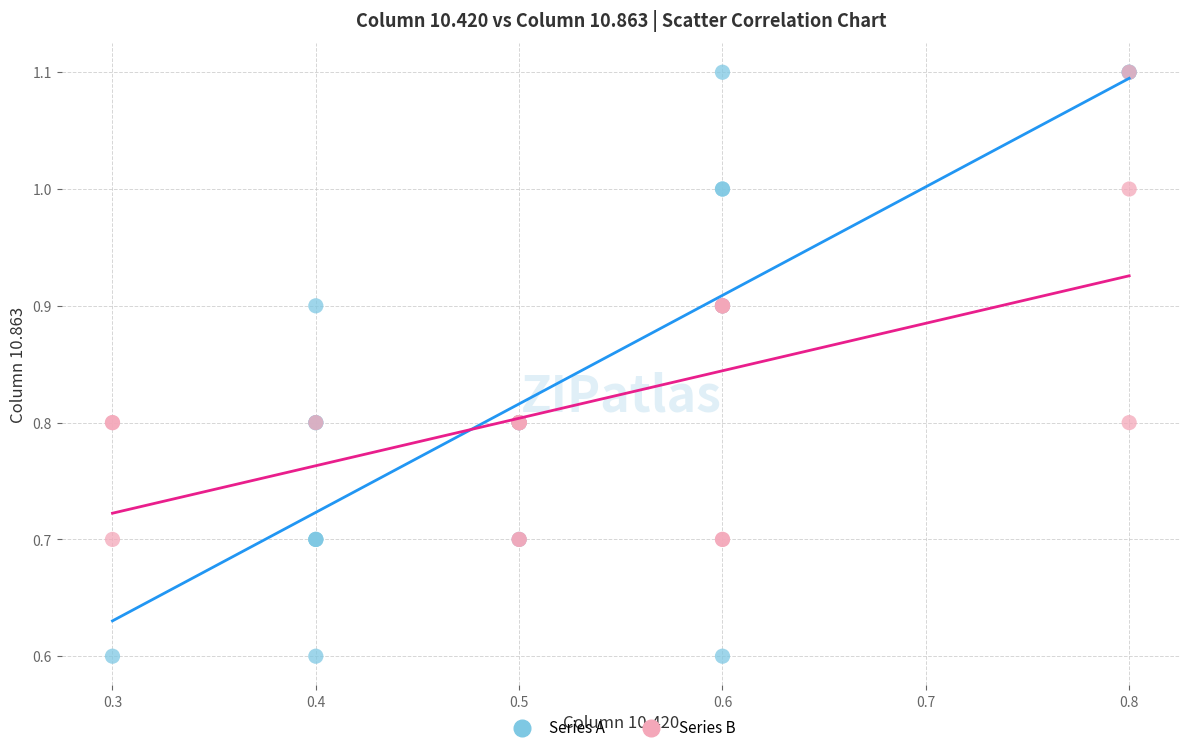

Which series has the widest spread of Y values?

Series A